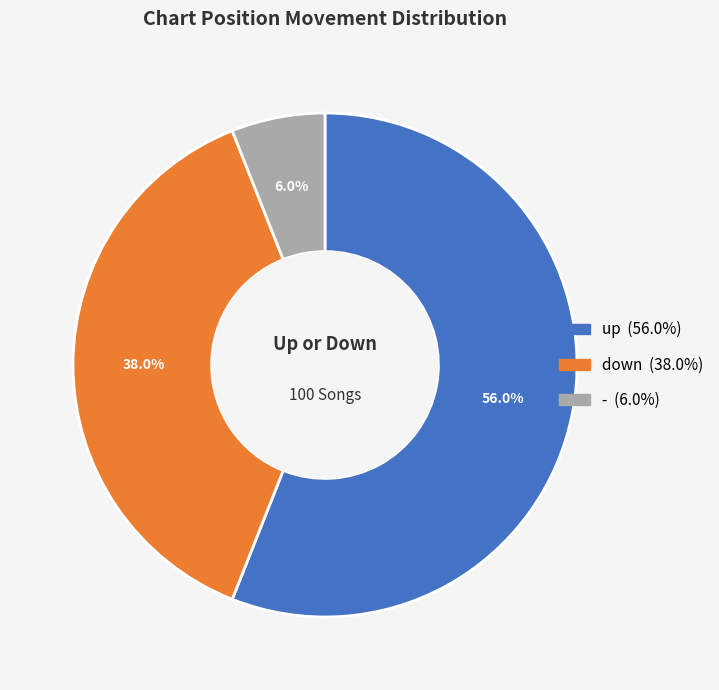

How many segments does this pie chart have?

3